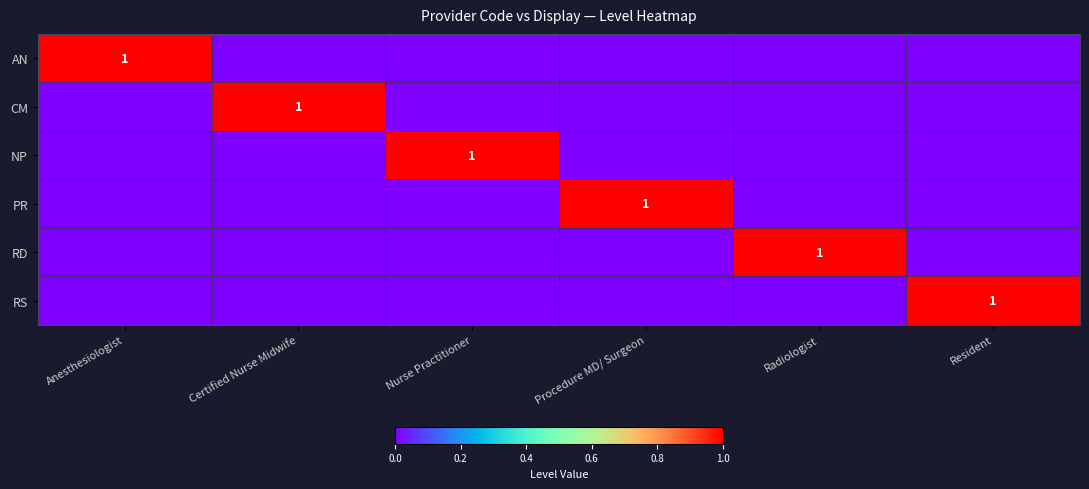

Rank the categories by RS value from highest to lowest.

Resident, Anesthesiologist, Certified Nurse Midwife, Nurse Practitioner, Procedure MD/ Surgeon, Radiologist